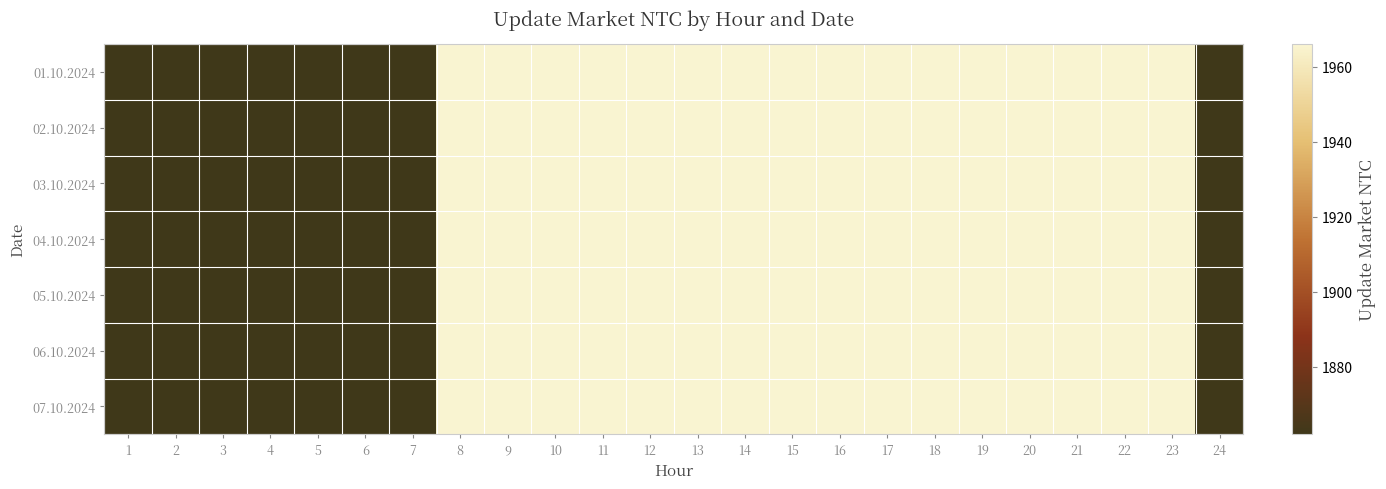

Reading right to left, what are all the values shown in this chart?

01.10.2024: 24=1862	23=1966	22=1966	21=1966	20=1966	19=1966	18=1966	17=1966	16=1966	15=1966	14=1966	13=1966	12=1966	11=1966	10=1966	9=1966	8=1966	7=1862	6=1862	5=1862	4=1862	3=1862	2=1862	1=1862
02.10.2024: 24=1862	23=1966	22=1966	21=1966	20=1966	19=1966	18=1966	17=1966	16=1966	15=1966	14=1966	13=1966	12=1966	11=1966	10=1966	9=1966	8=1966	7=1862	6=1862	5=1862	4=1862	3=1862	2=1862	1=1862
03.10.2024: 24=1862	23=1966	22=1966	21=1966	20=1966	19=1966	18=1966	17=1966	16=1966	15=1966	14=1966	13=1966	12=1966	11=1966	10=1966	9=1966	8=1966	7=1862	6=1862	5=1862	4=1862	3=1862	2=1862	1=1862
04.10.2024: 24=1862	23=1966	22=1966	21=1966	20=1966	19=1966	18=1966	17=1966	16=1966	15=1966	14=1966	13=1966	12=1966	11=1966	10=1966	9=1966	8=1966	7=1862	6=1862	5=1862	4=1862	3=1862	2=1862	1=1862
05.10.2024: 24=1862	23=1966	22=1966	21=1966	20=1966	19=1966	18=1966	17=1966	16=1966	15=1966	14=1966	13=1966	12=1966	11=1966	10=1966	9=1966	8=1966	7=1862	6=1862	5=1862	4=1862	3=1862	2=1862	1=1862
06.10.2024: 24=1862	23=1966	22=1966	21=1966	20=1966	19=1966	18=1966	17=1966	16=1966	15=1966	14=1966	13=1966	12=1966	11=1966	10=1966	9=1966	8=1966	7=1862	6=1862	5=1862	4=1862	3=1862	2=1862	1=1862
07.10.2024: 24=1862	23=1966	22=1966	21=1966	20=1966	19=1966	18=1966	17=1966	16=1966	15=1966	14=1966	13=1966	12=1966	11=1966	10=1966	9=1966	8=1966	7=1862	6=1862	5=1862	4=1862	3=1862	2=1862	1=1862